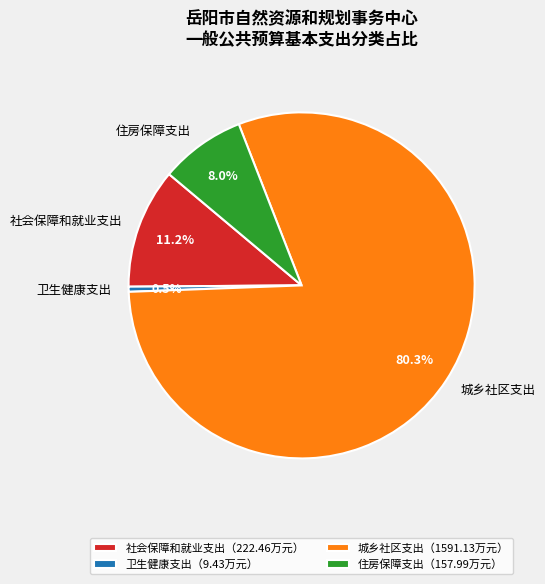

Is it true that 社会保障和就业支出 is 11% of the pie?

True